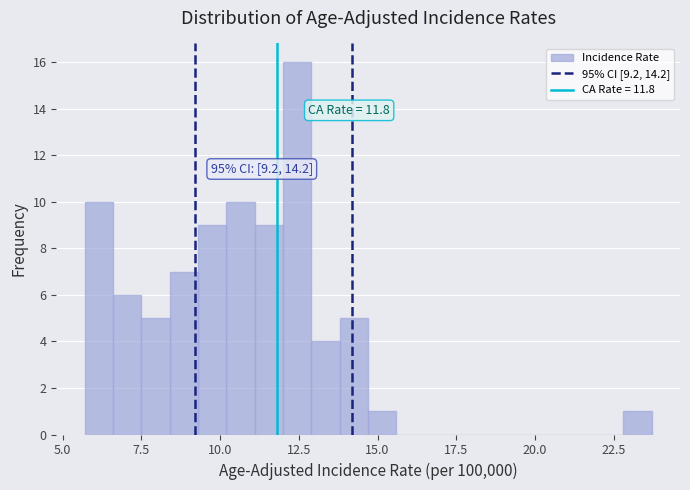

Around what value on the x-axis is the tallest bar? Give the approximate position of its centre, as read against the axis.

12.5